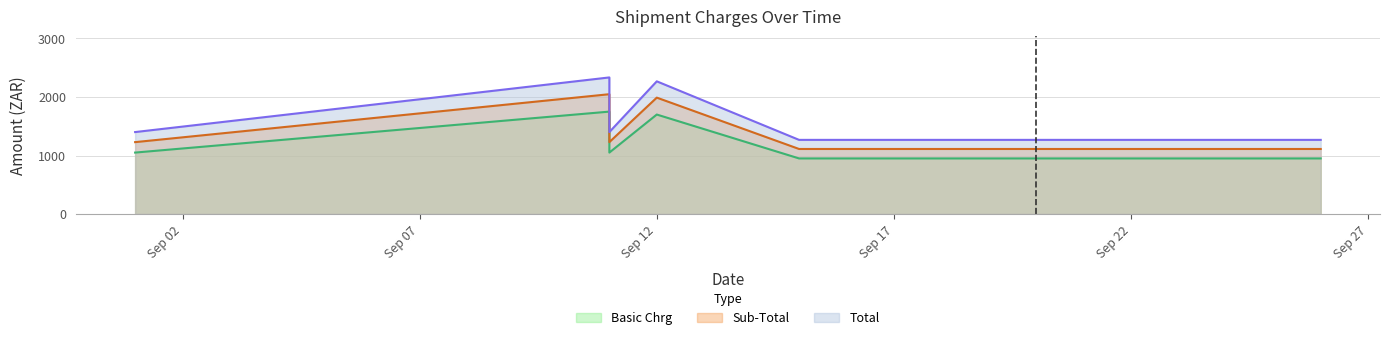

Between 2017-09-26 and 2017-09-12, which is larger?

2017-09-12